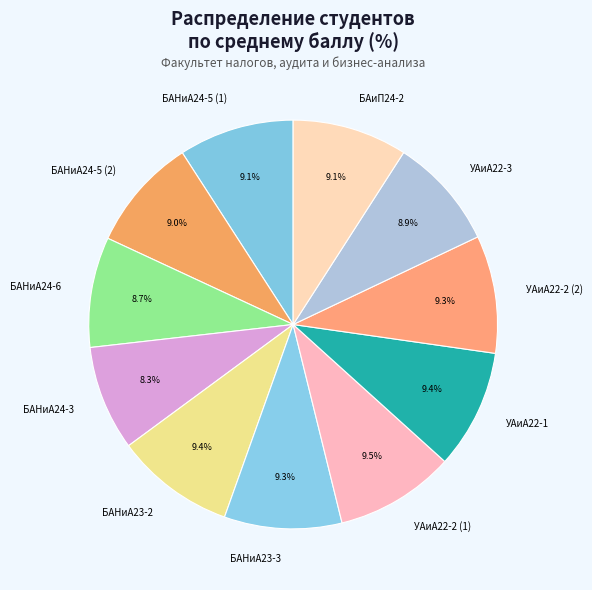

Is there any slice that represents more than half of the pie?

No